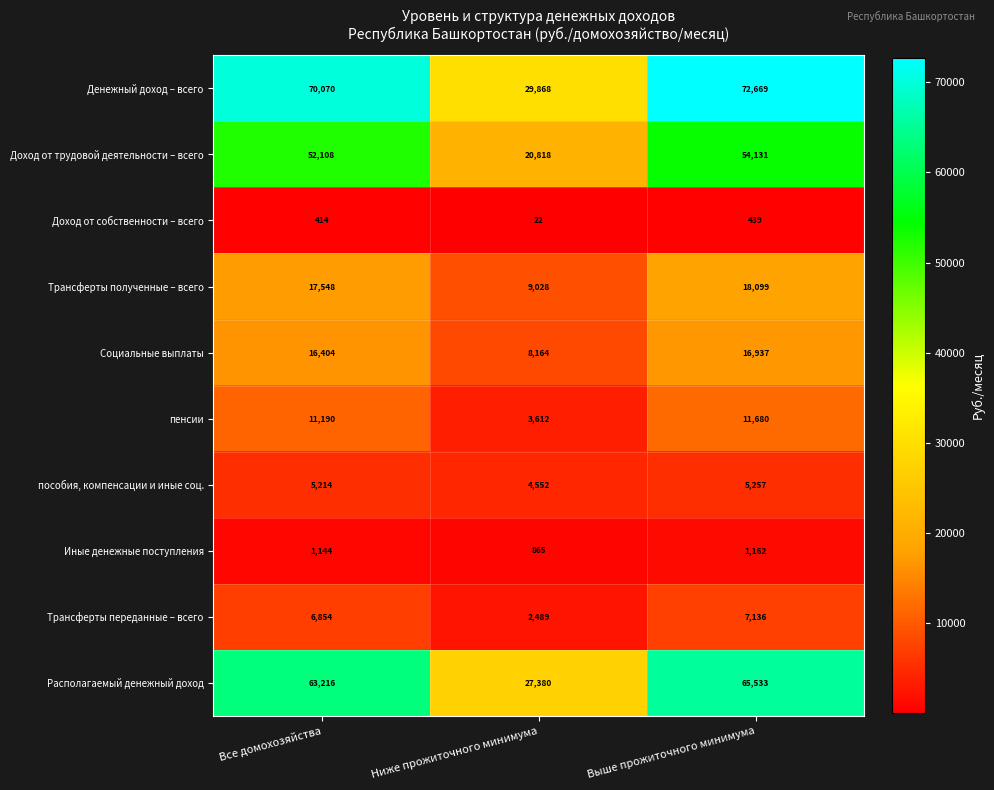

Count the number of categories in the chart.

3